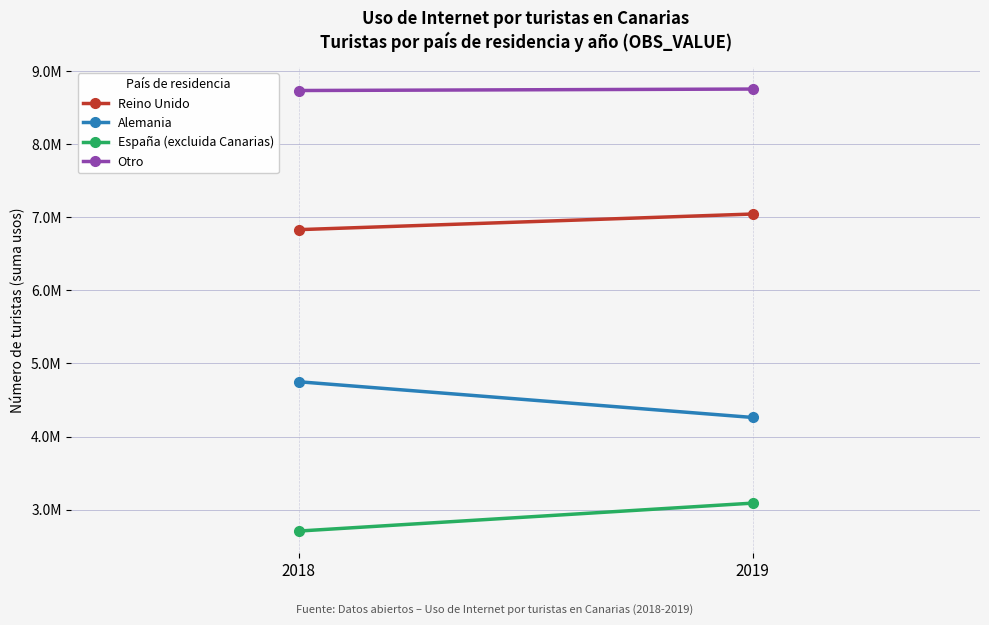

What is the value of the Otro point at the 2nd from the left?

8753605